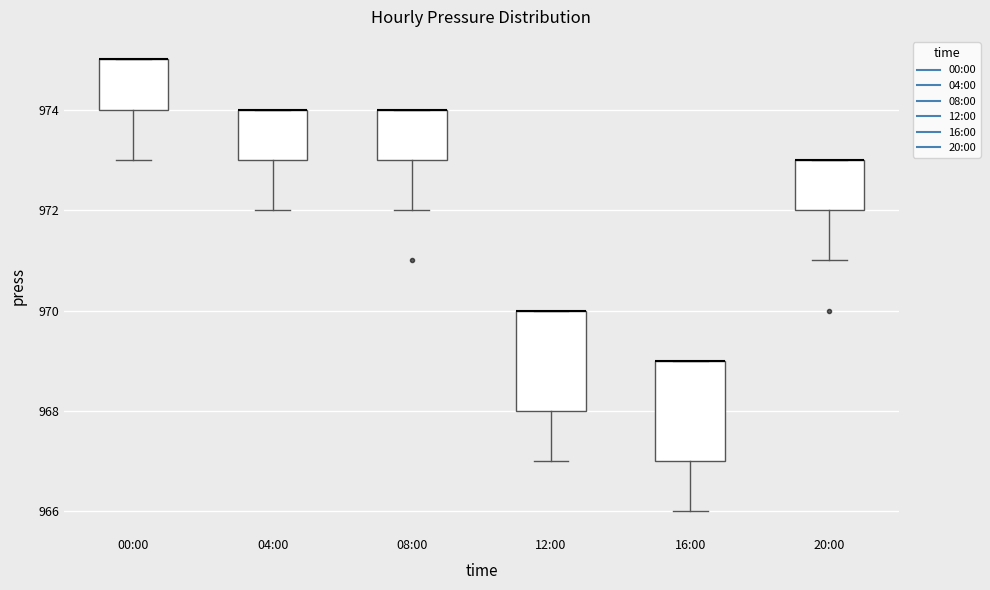

Where does the lower whisker of the box for 16:00 end on the y-axis? The values are not printed on the chart, so give them approximately, as read against the axis.

966